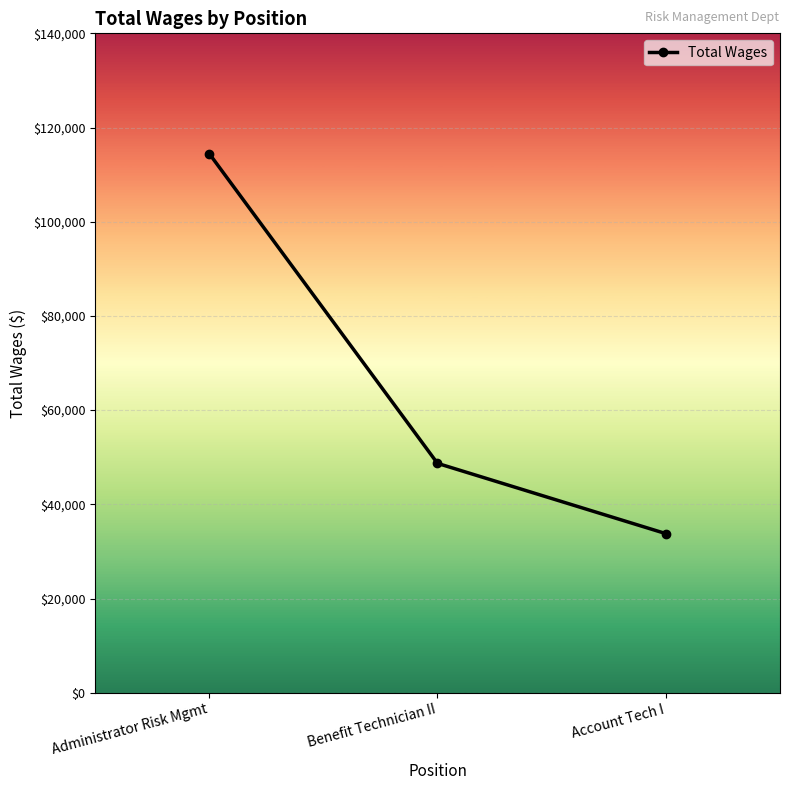

Reading left to right, what are all the values shown in this chart?

Administrator Risk Mgmt=114484	Benefit Technician II=48696	Account Tech I=33783